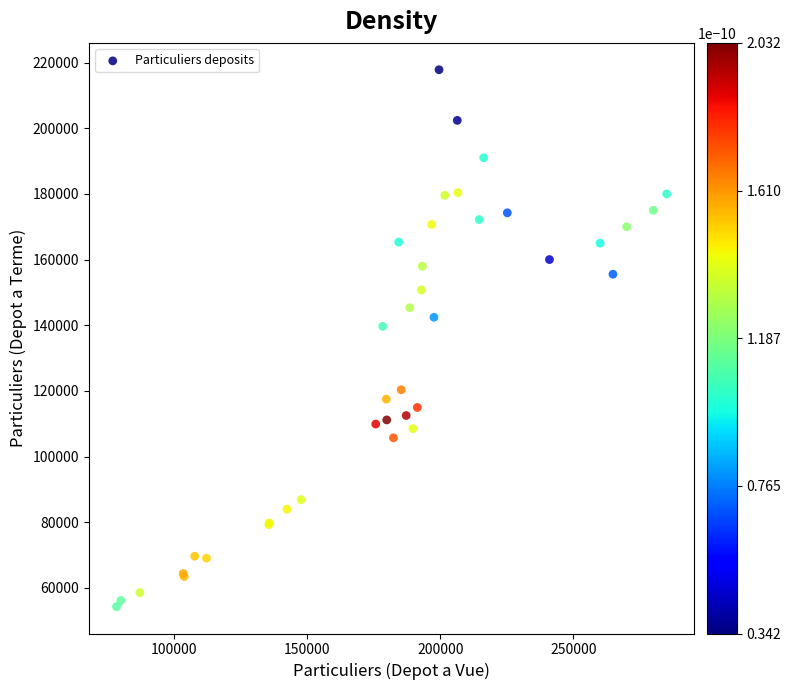

What Y value in the scatter plot is closest to 136048?

139653.1